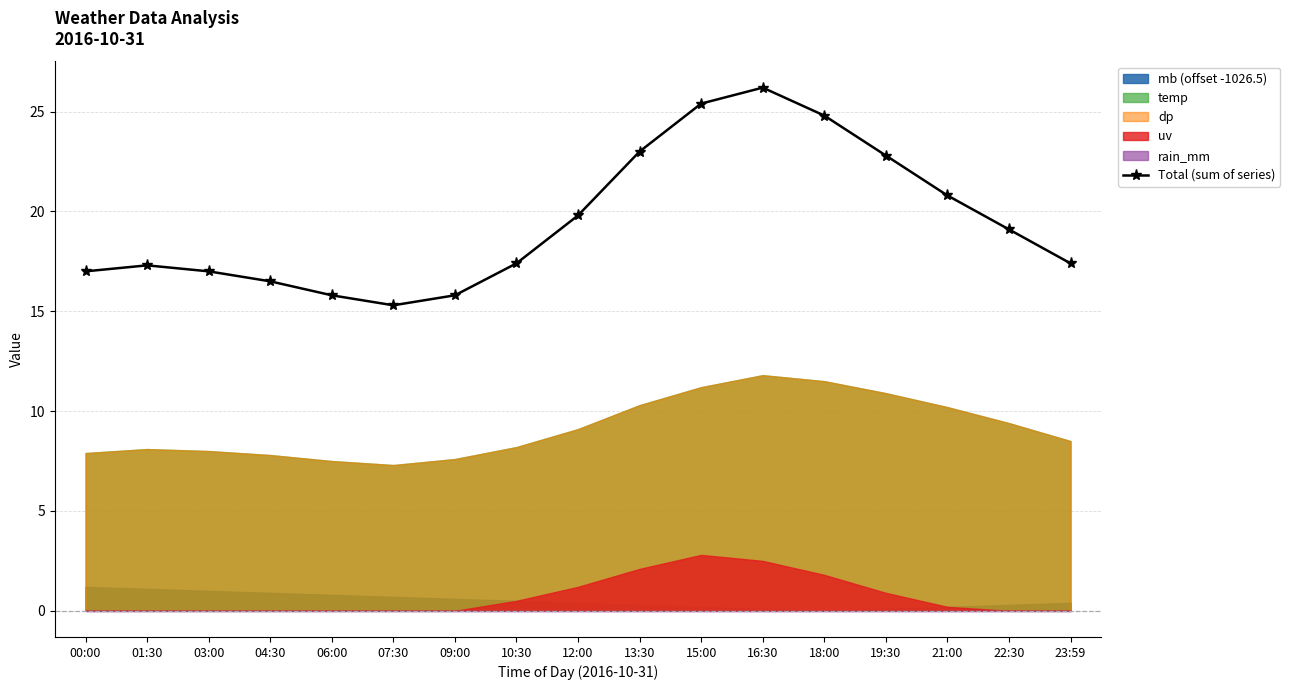

Where is the data nearest to the value 20?

12:00